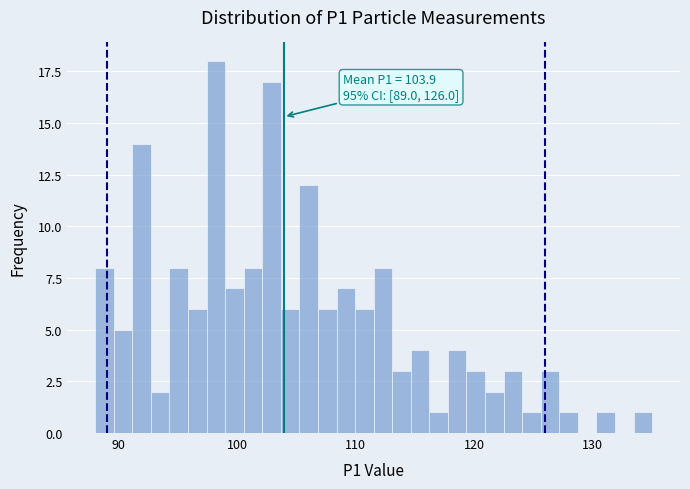

Read against the x-axis, roughly where is the centre of the tallest bar?

98